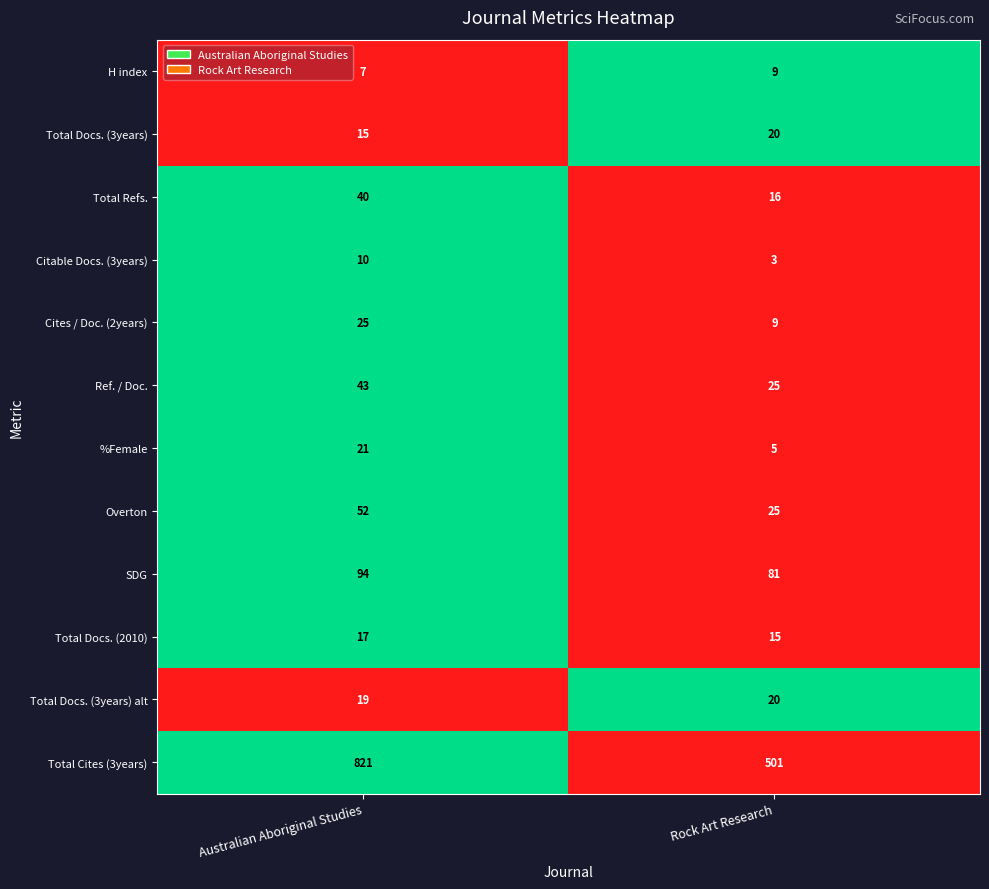

What is the spread (max minus min) of values at Rock Art Research?

498